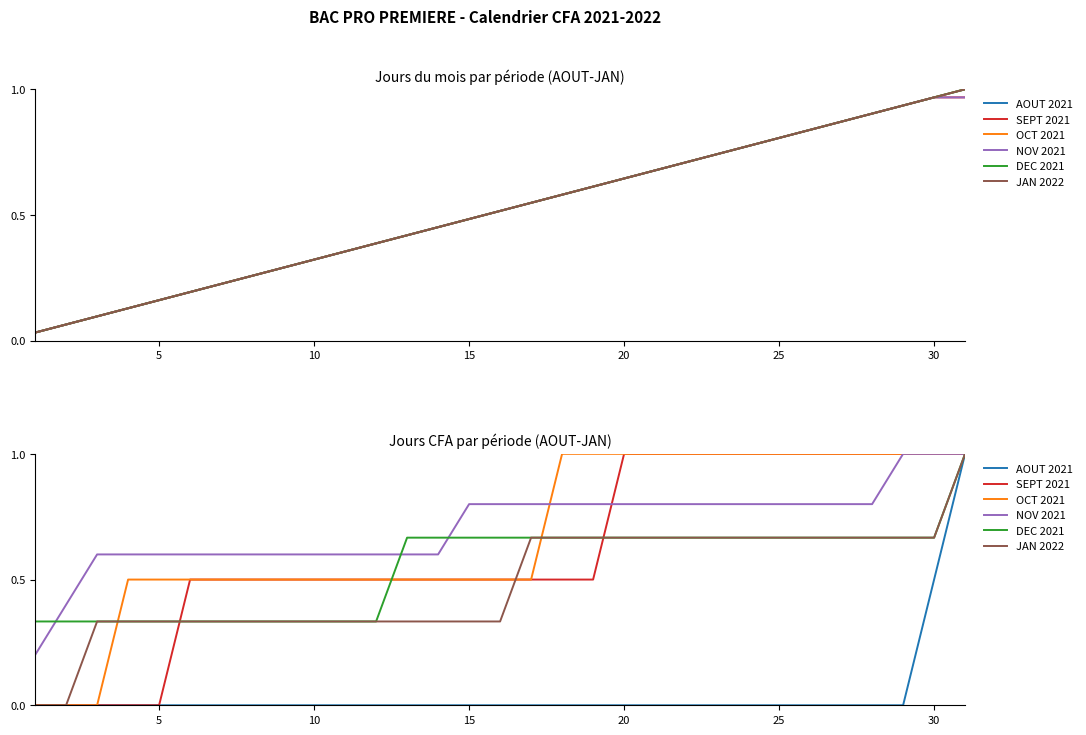

True or false: NOV 2021 and OCT 2021 cross at least once.

True